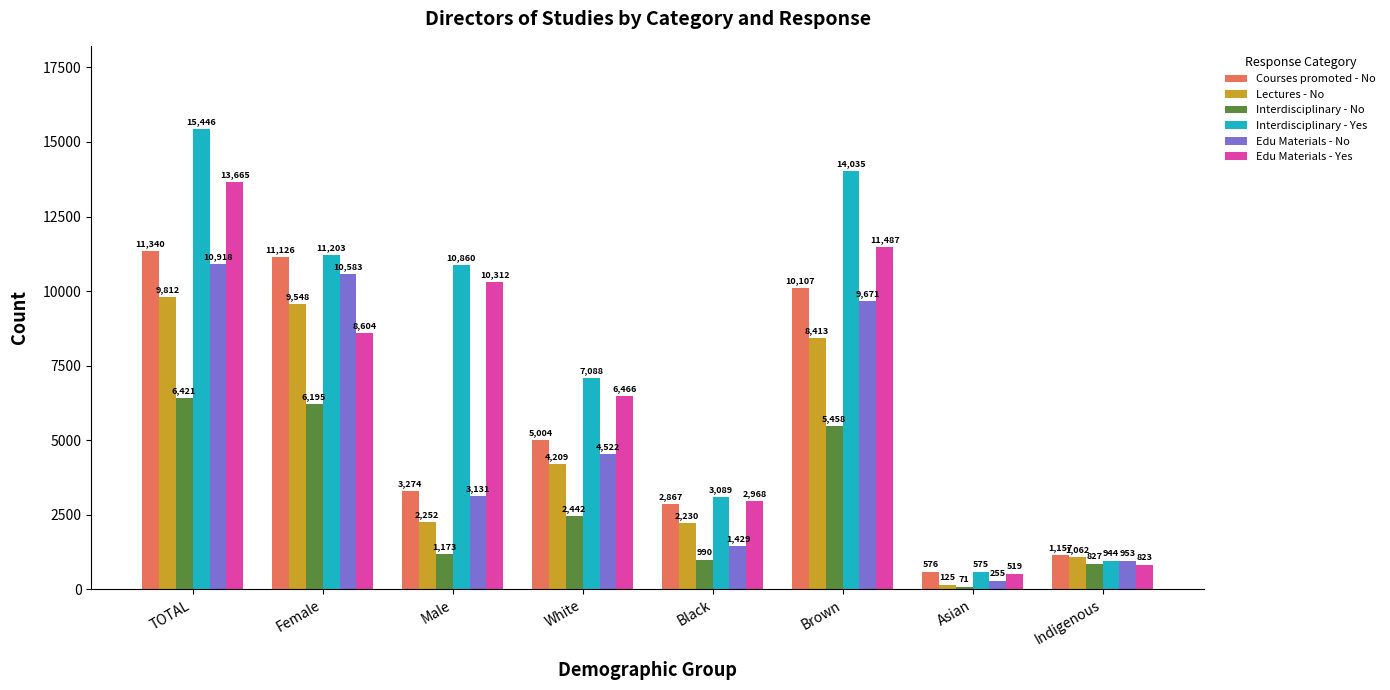

What is the difference between the highest and lowest values at White?

4646